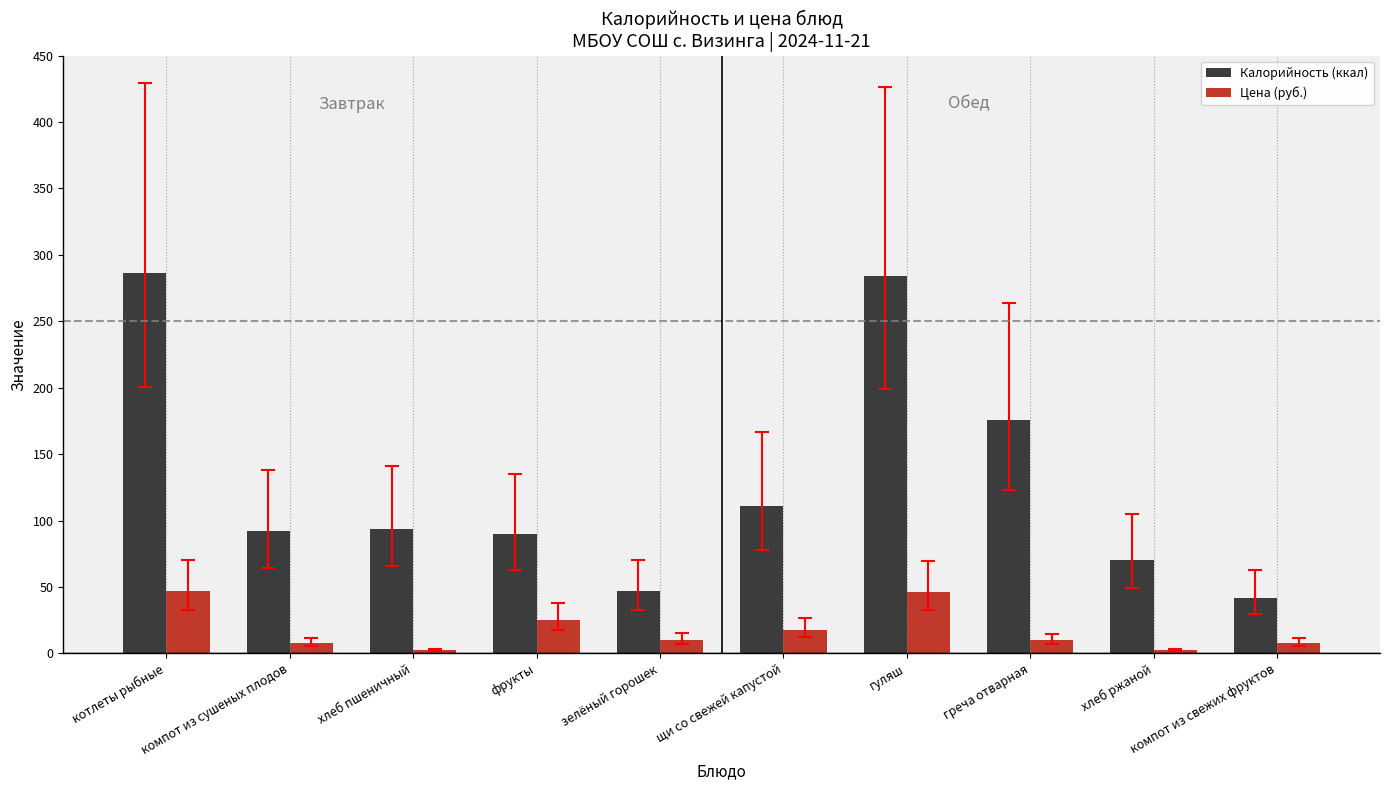

What is the maximum value shown in the chart?

286.0